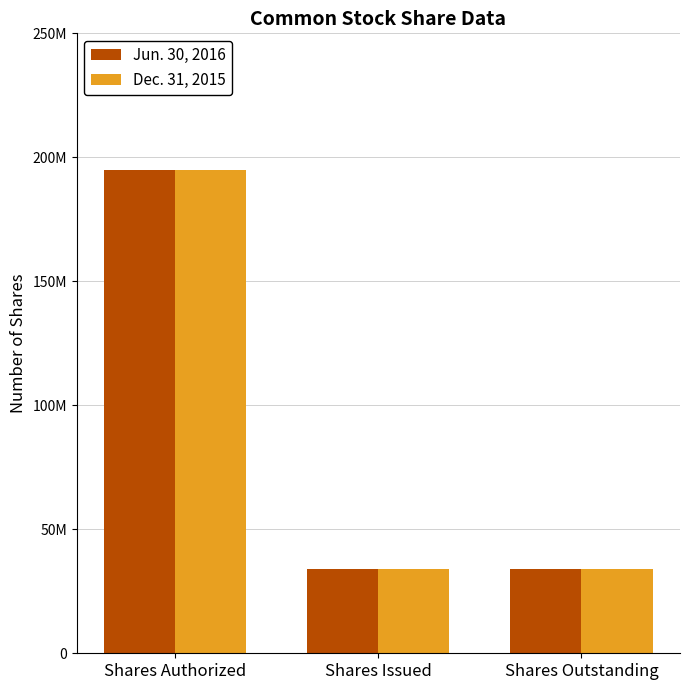

Count the Dec. 31, 2015 values in the range 33942563 to 195000000.

3